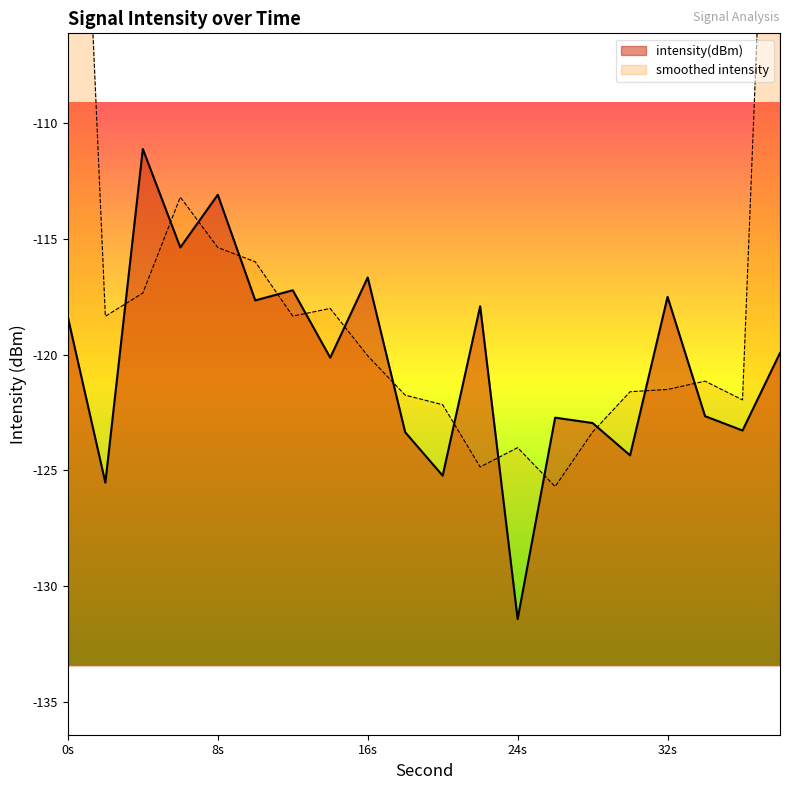

What is the average value?

-120.3